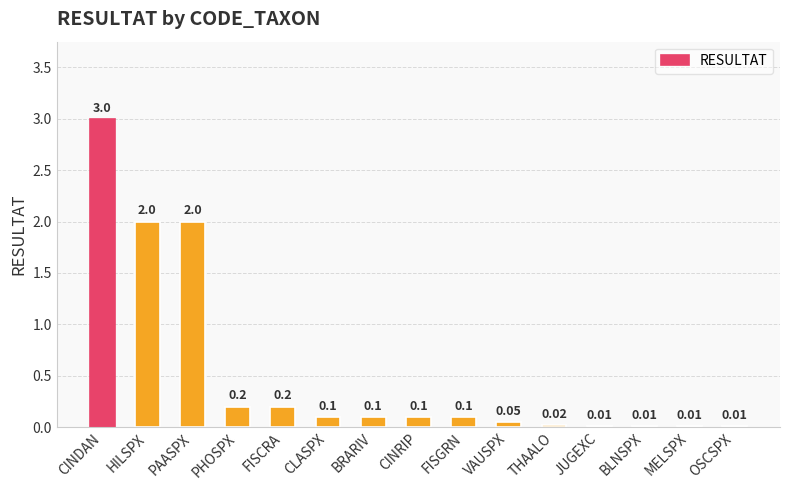

What is the sum of all values?

7.9